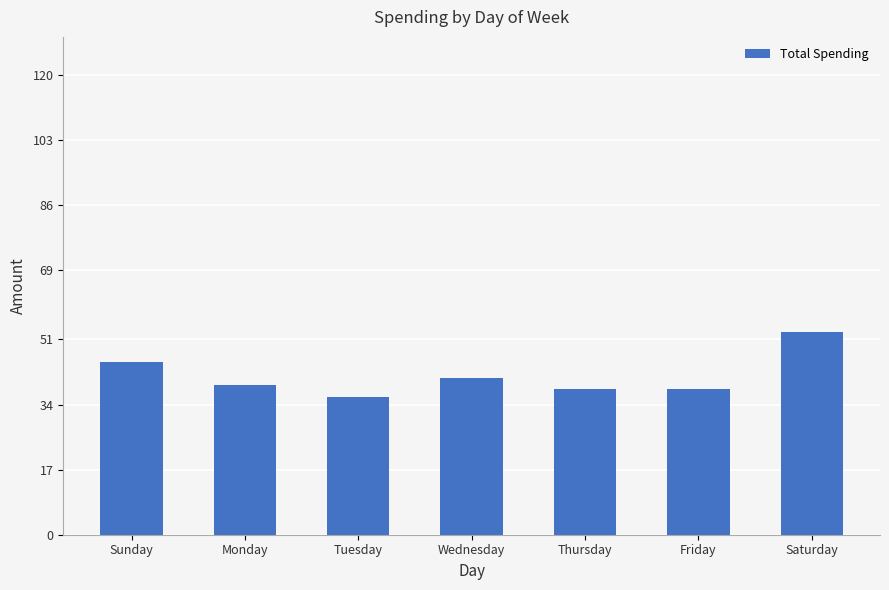

Read the value at Tuesday, to the nearest 10.

40